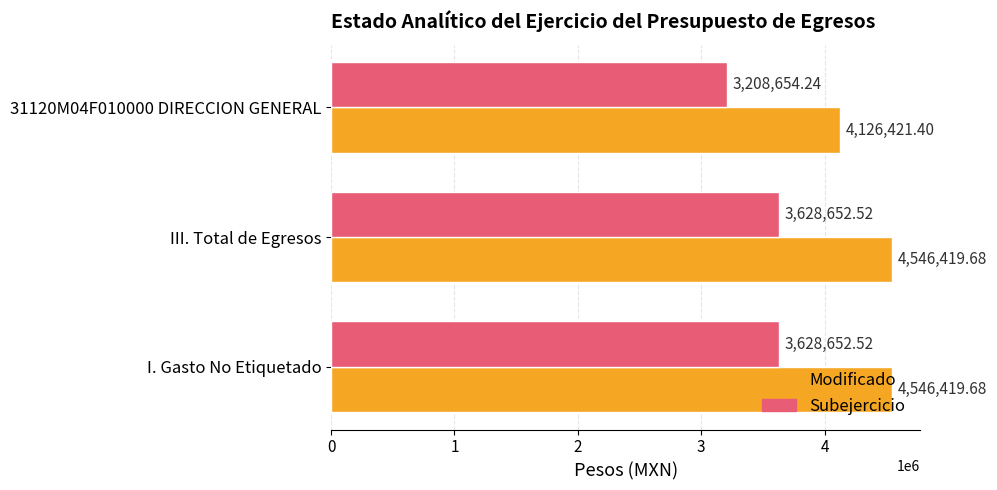

What is the spread (max minus min) of values at 31120M04F010000 DIRECCION GENERAL?

917767.2